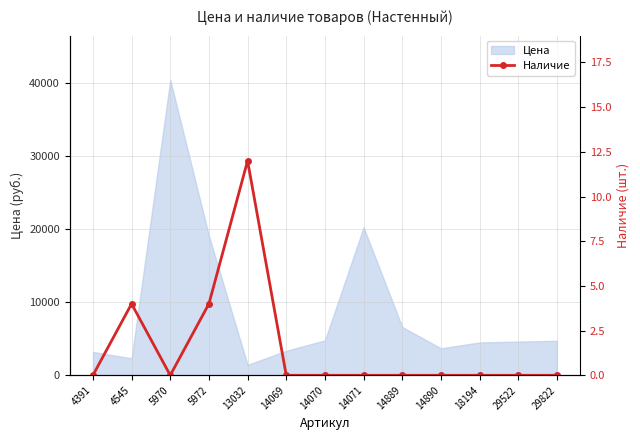

The value at 14071 is 5. True or false?

False